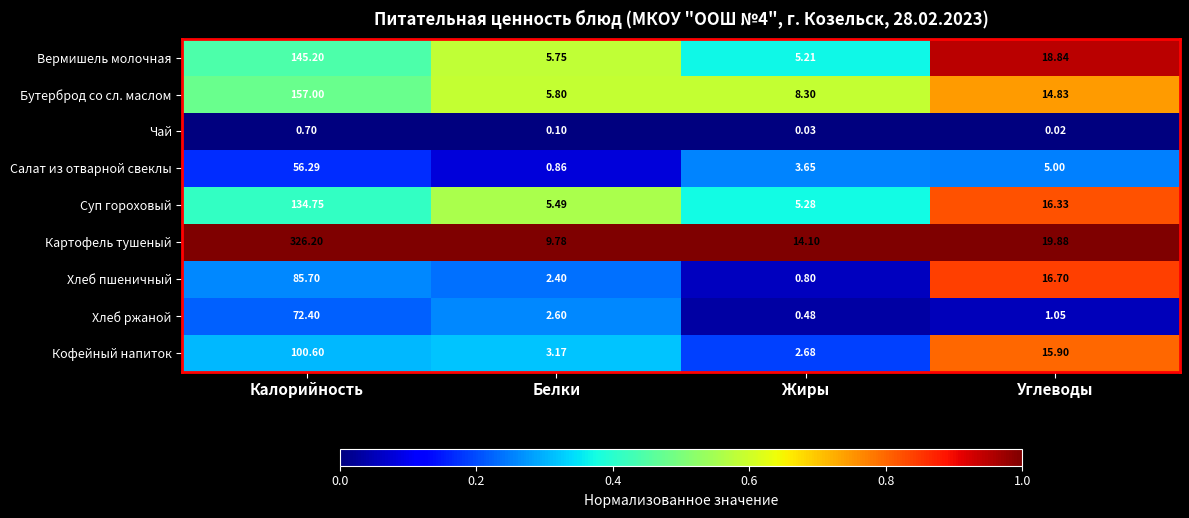

List the series in order of their peak value, lowest first.

Чай, Салат из отварной свеклы, Хлеб ржаной, Хлеб пшеничный, Кофейный напиток, Суп гороховый, Вермишель молочная, Бутерброд со сл. маслом, Картофель тушеный